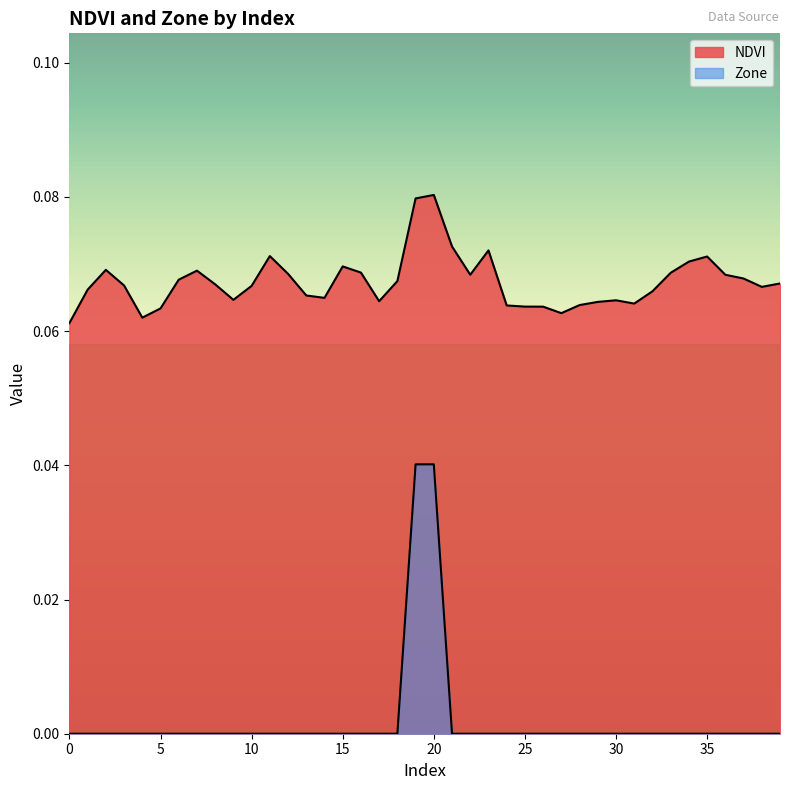

True or false: Zone has more than 0 points higher than both neighbors.

False